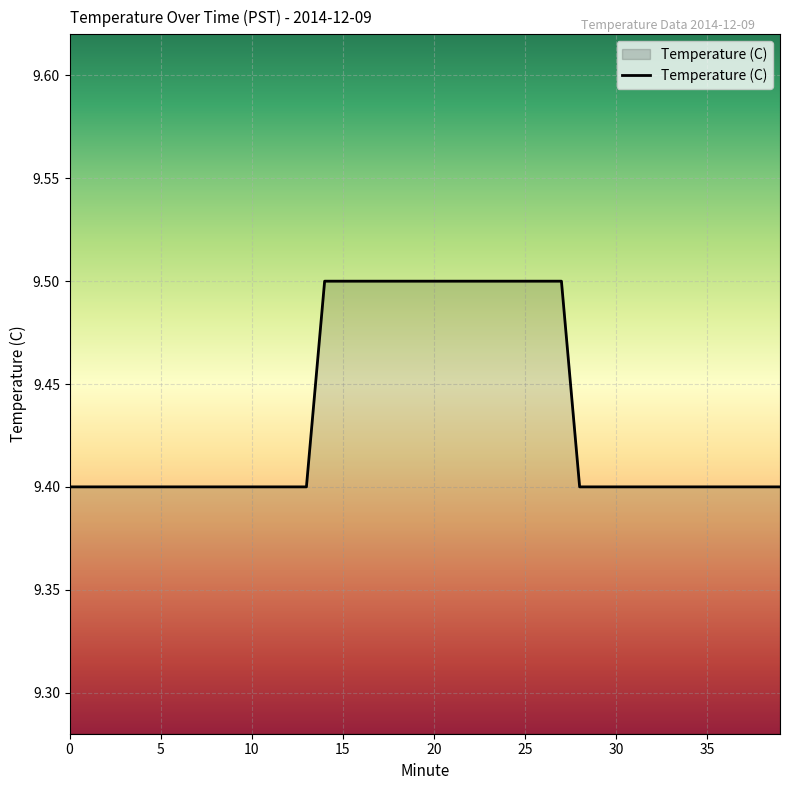

Does the chart display data point markers on the line(s)?

No